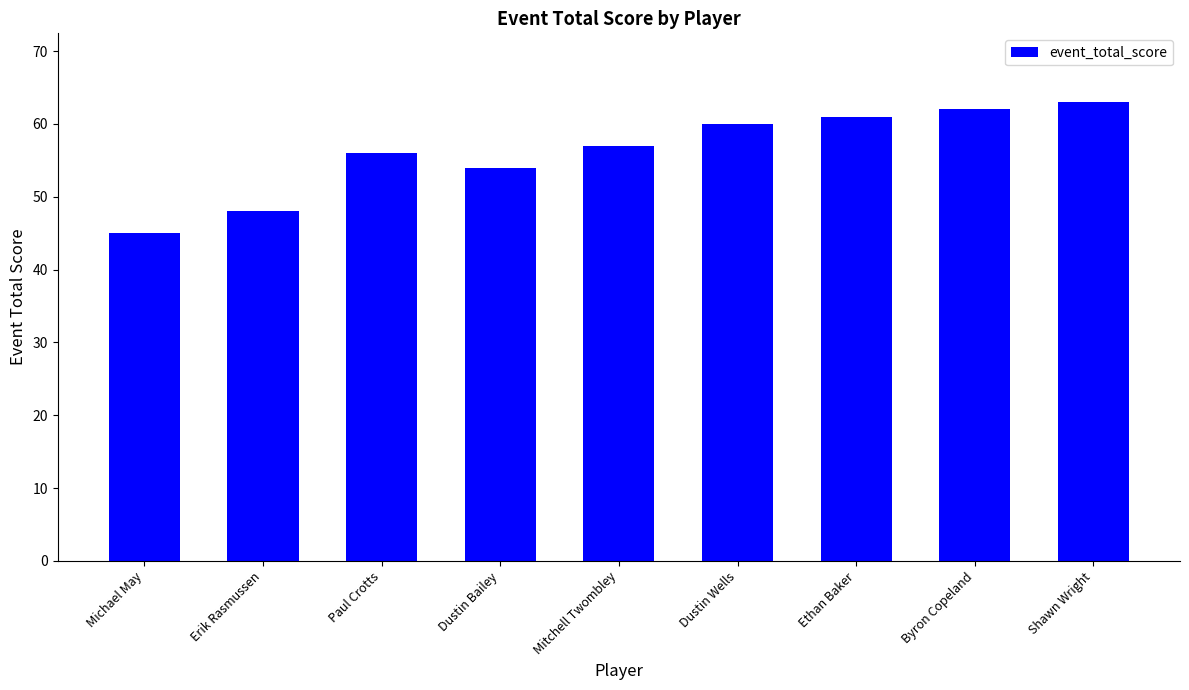

True or false: the data shows 95 at Shawn Wright.

False